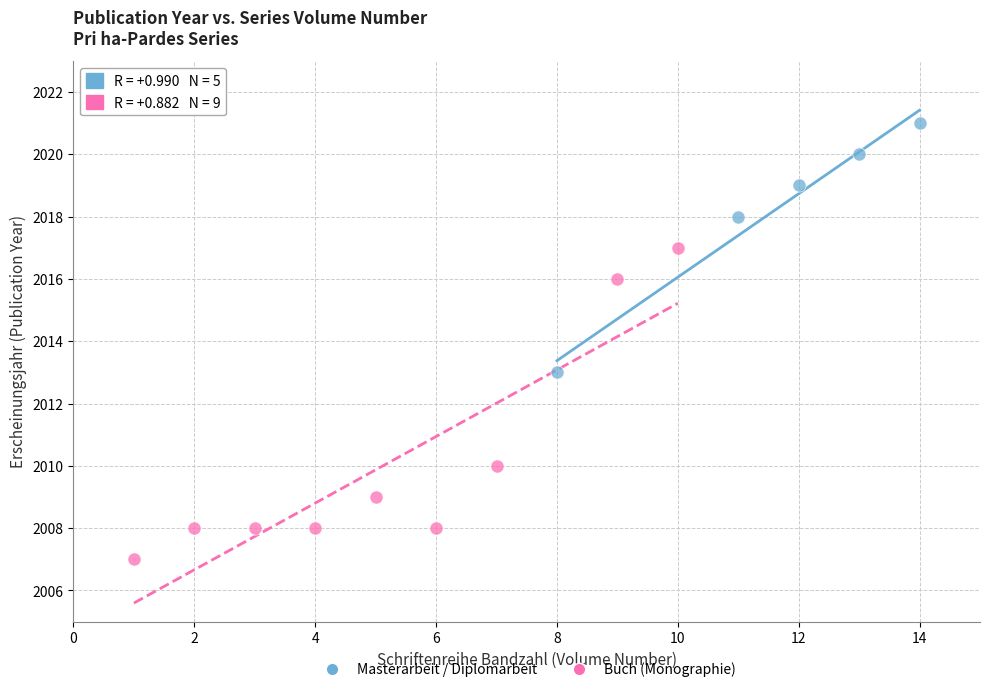

Which series has the largest Y range (max minus min)?

Buch (Monographie)